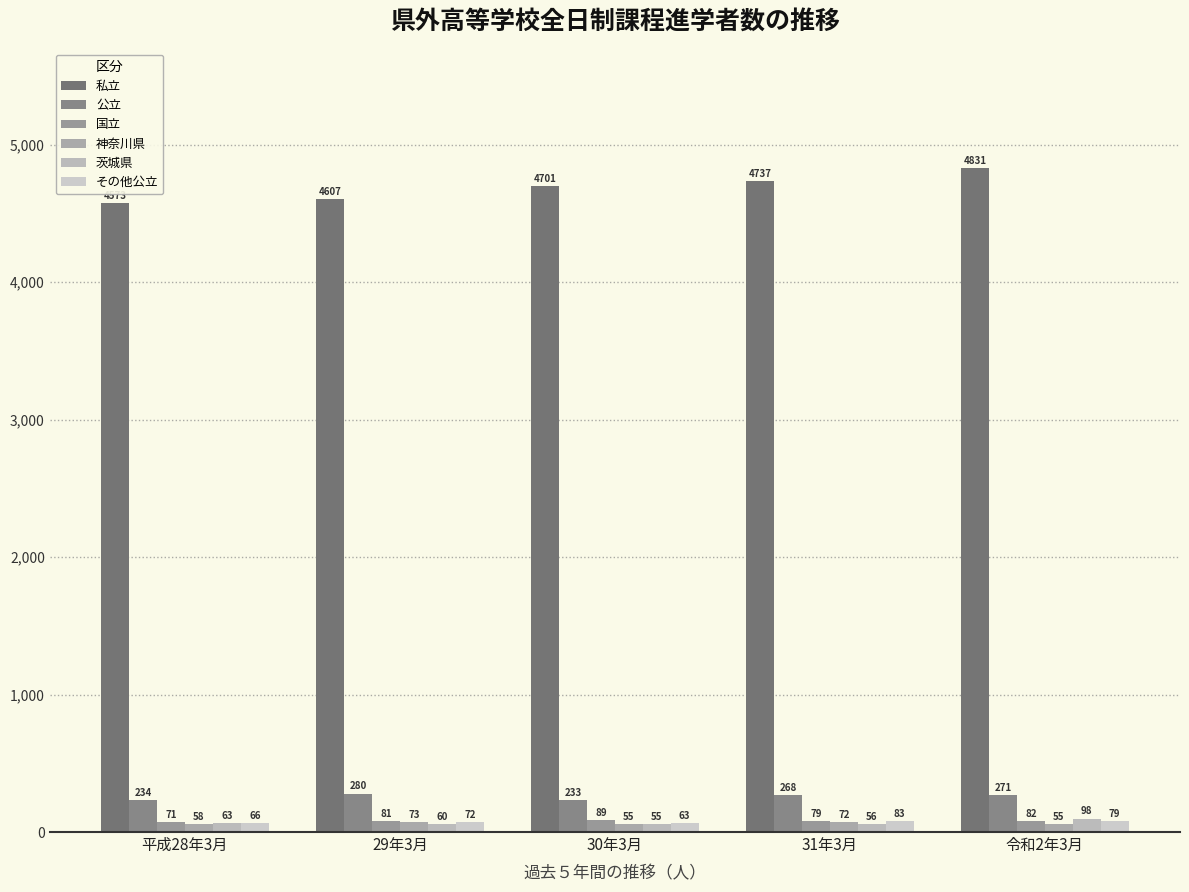

Rank the series by their maximum value, from highest to lowest.

私立, 公立, 茨城県, 国立, その他公立, 神奈川県